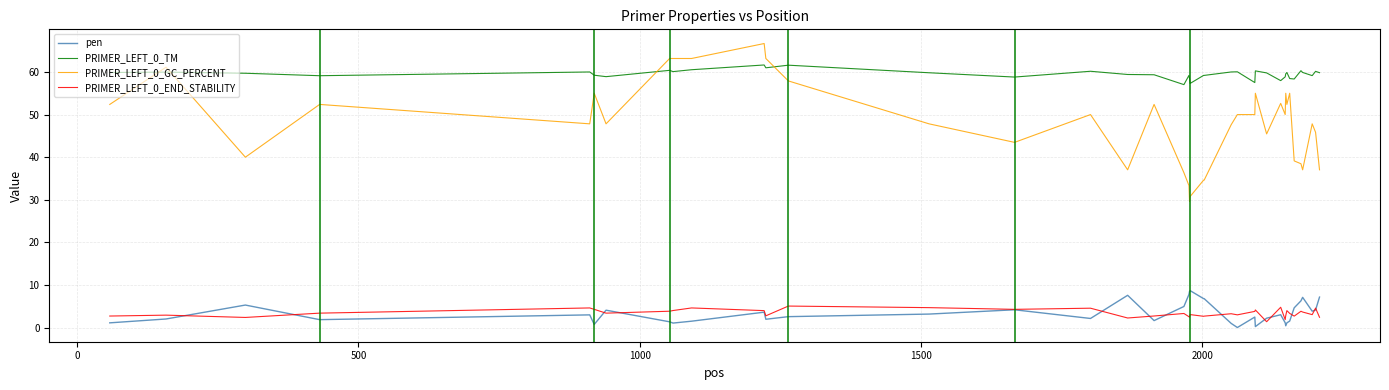

True or false: PRIMER_LEFT_0_TM and pen intersect in this chart.

False